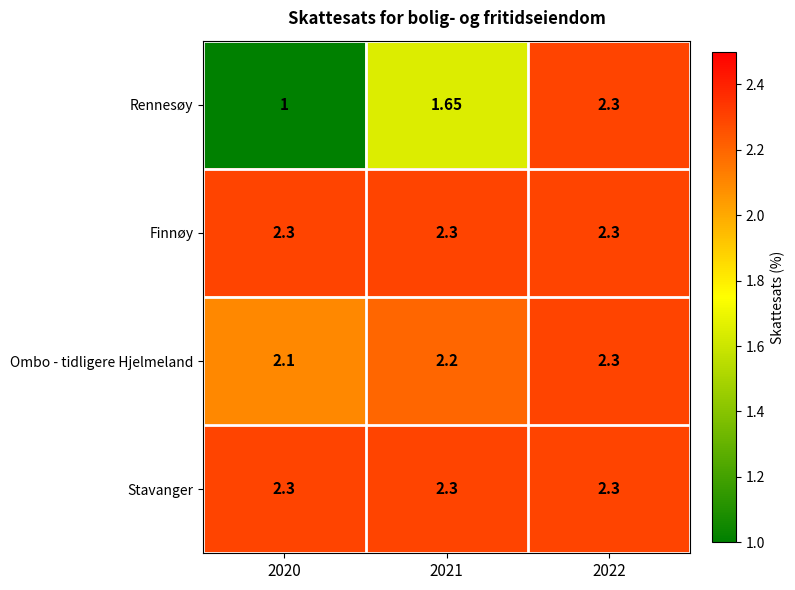

Which series changed the most between 2020 and 2022?

Rennesøy